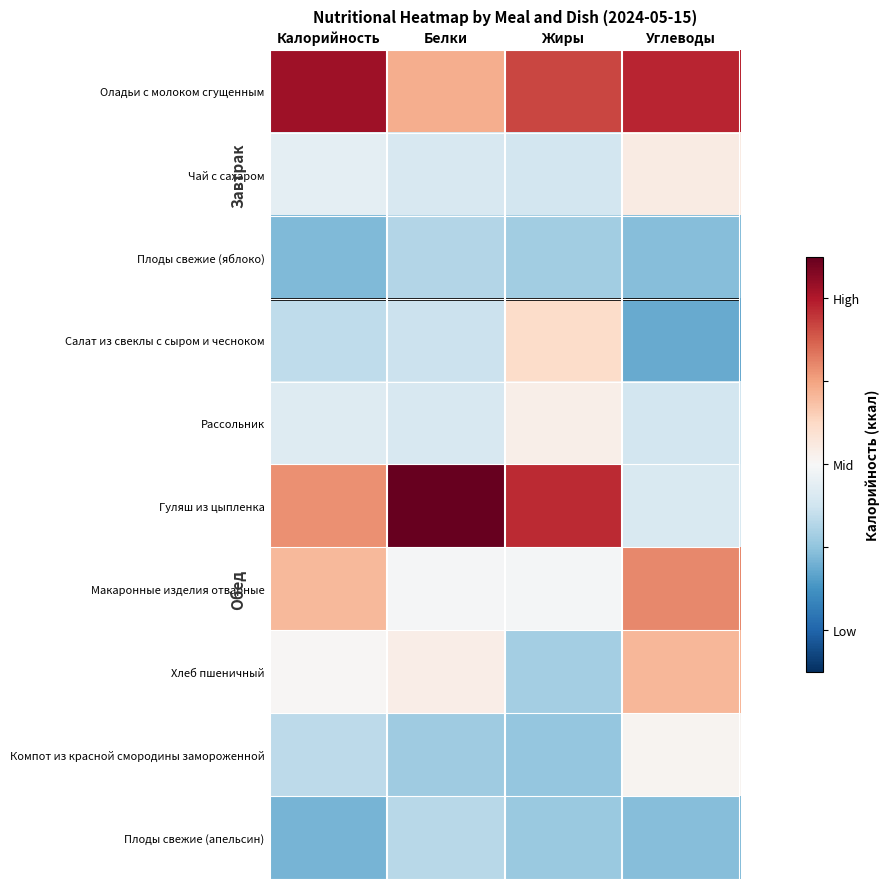

Between Жиры and Углеводы, which is larger?

Углеводы